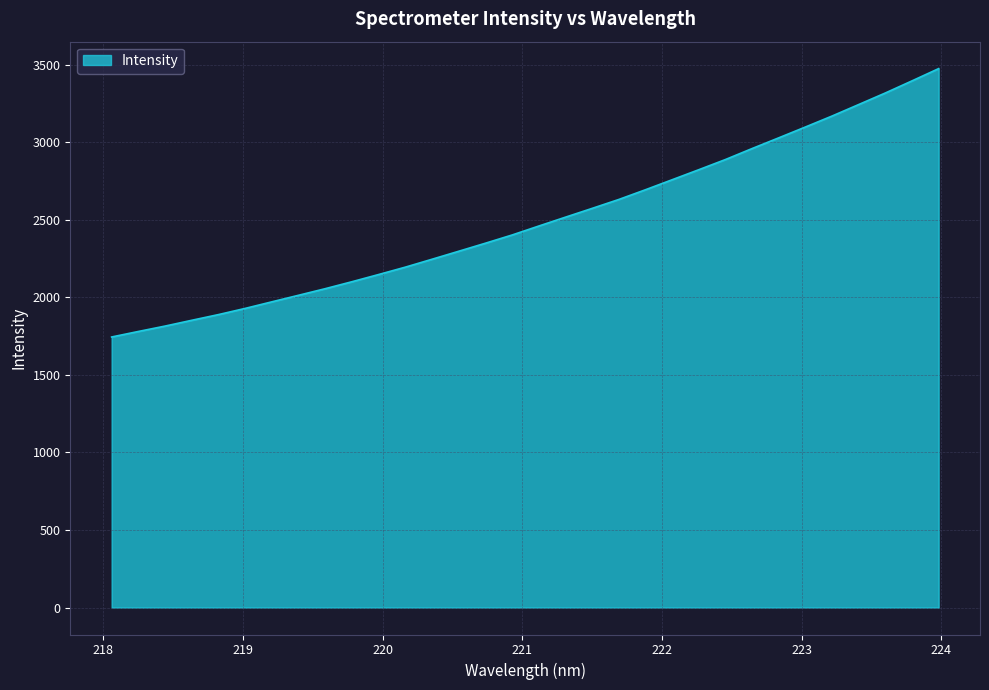

What is the smallest value displayed?

1744.9